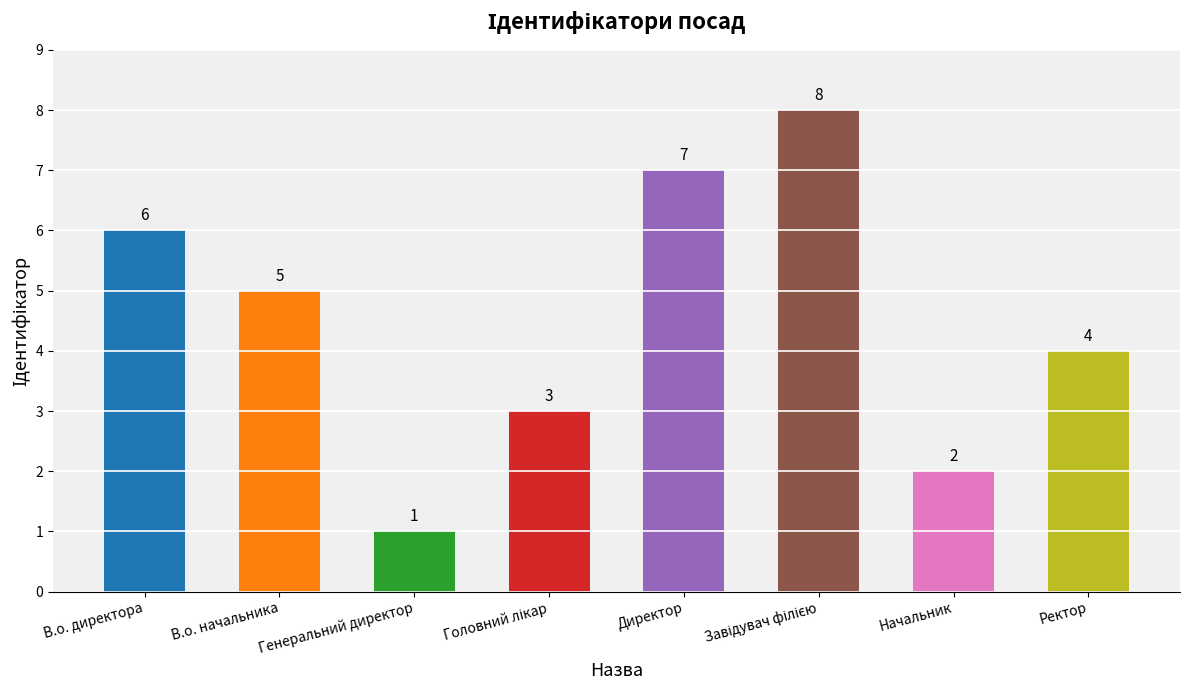

What is the change in value from В.о. начальника to Начальник?

-3